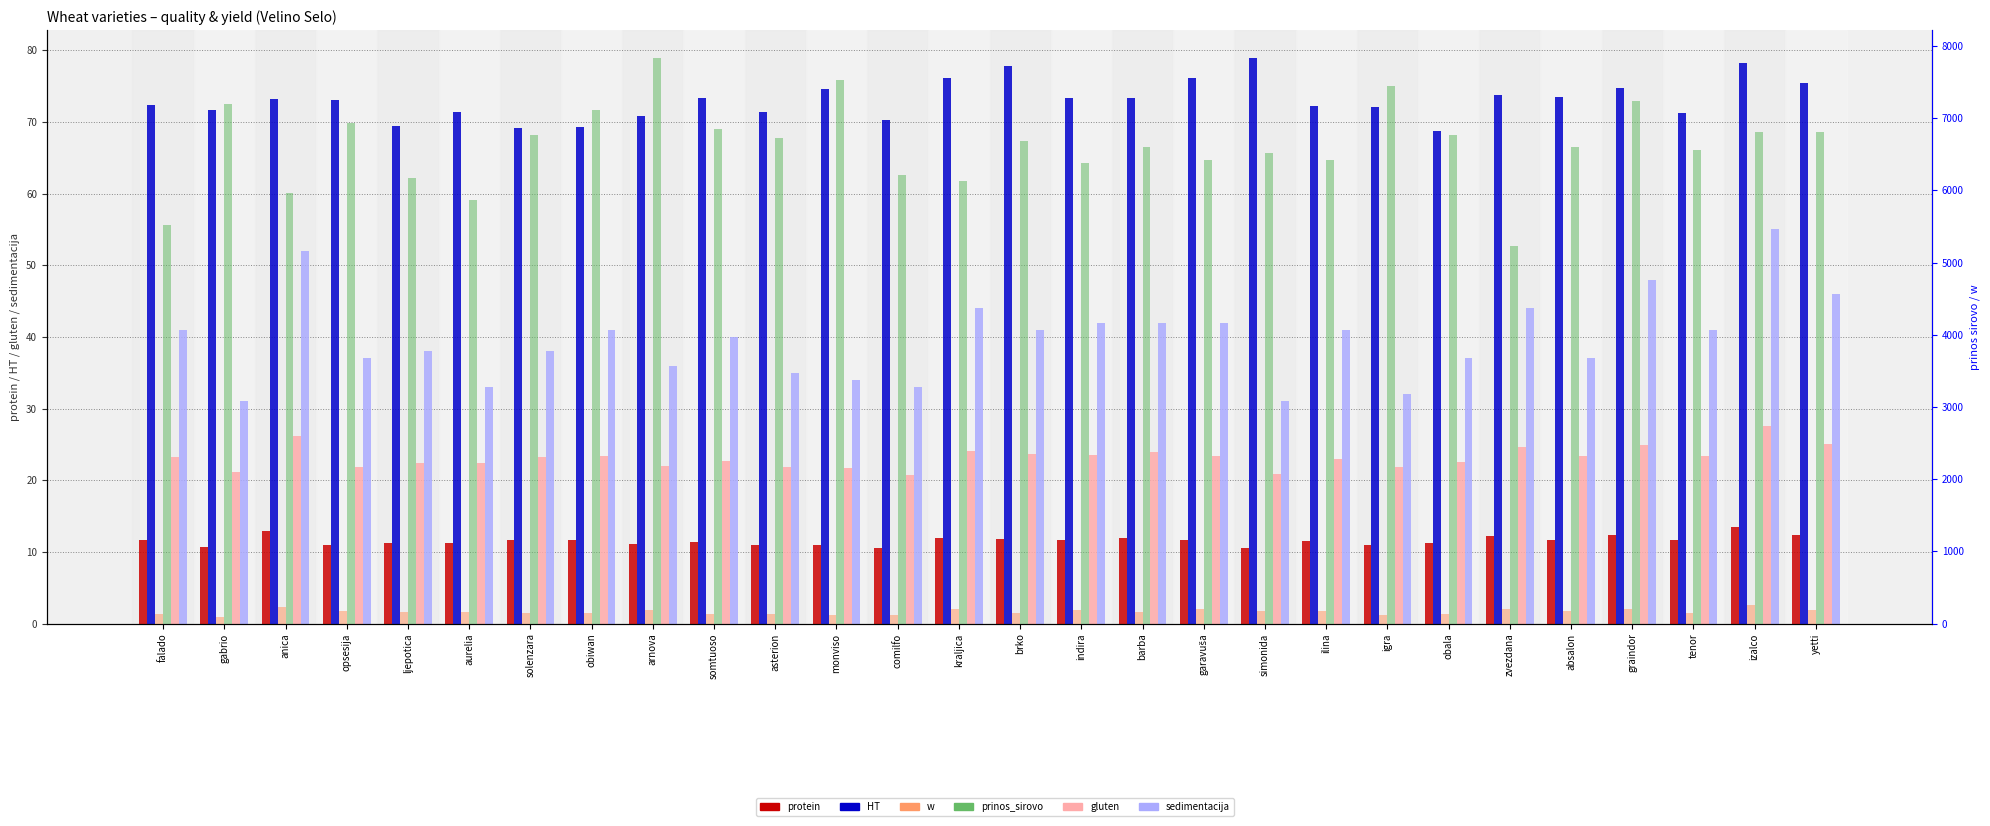

What is the label of the 3rd bar from the right?

tenor